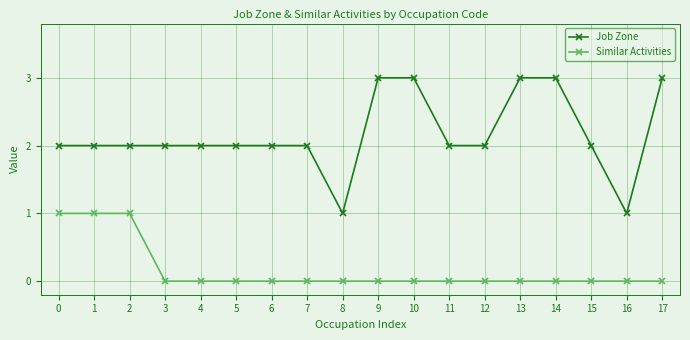

What is the average value of the Job Zone series?

2